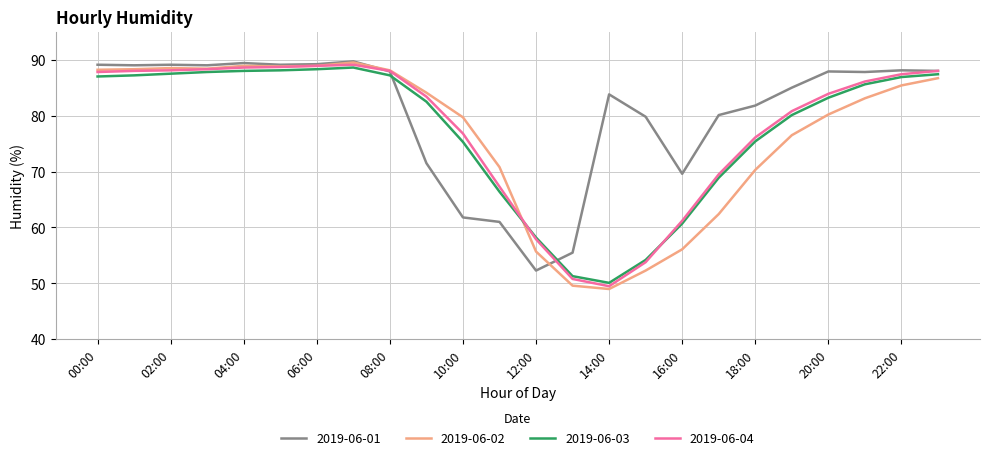

Which series has the largest total across all categories?

2019-06-01